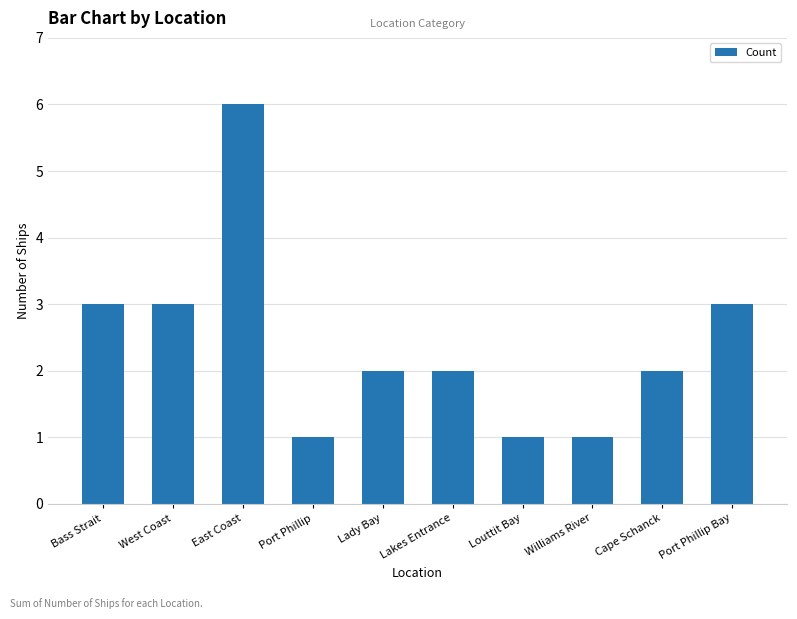

What is the difference between the maximum and minimum values?

5